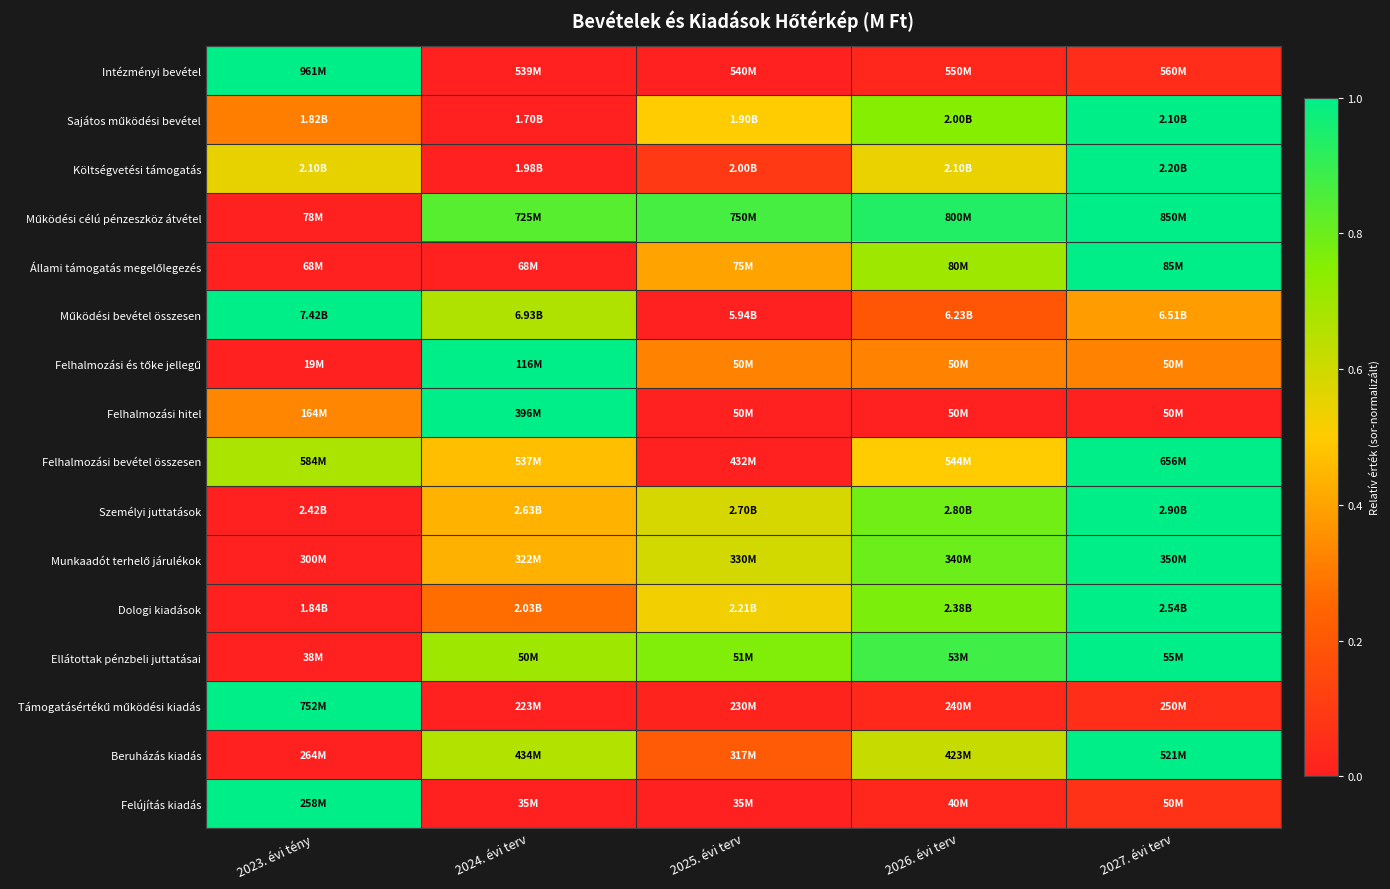

At 2023. évi tény, list the series in order from largest to smallest.

Intézményi bevétel, Működési bevétel összesen, Támogatásértékű működési kiadás, Felújítás kiadás, Felhalmozási bevétel összesen, Költségvetési támogatás, Felhalmozási hitel, Sajátos működési bevétel, Működési célú pénzeszköz átvétel, Állami támogatás megelőlegezés, Felhalmozási és tőke jellegű, Személyi juttatások, Munkaadót terhelő járulékok, Dologi kiadások, Ellátottak pénzbeli juttatásai, Beruházás kiadás